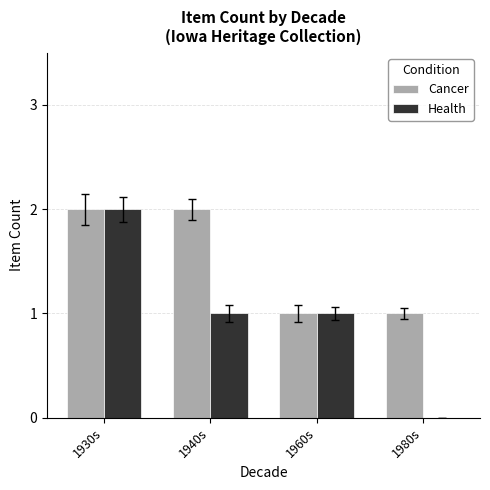

How many groups of bars are there?

4